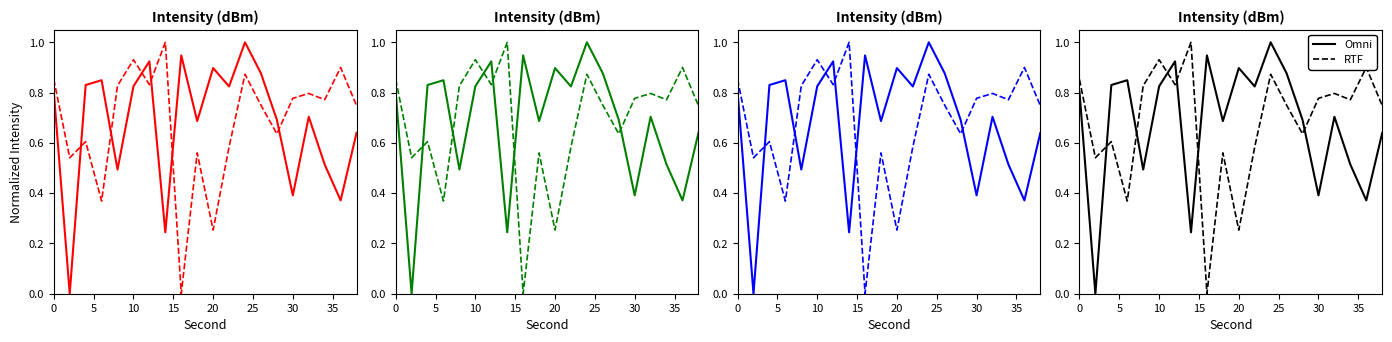

Does the chart display data point markers on the line(s)?

No